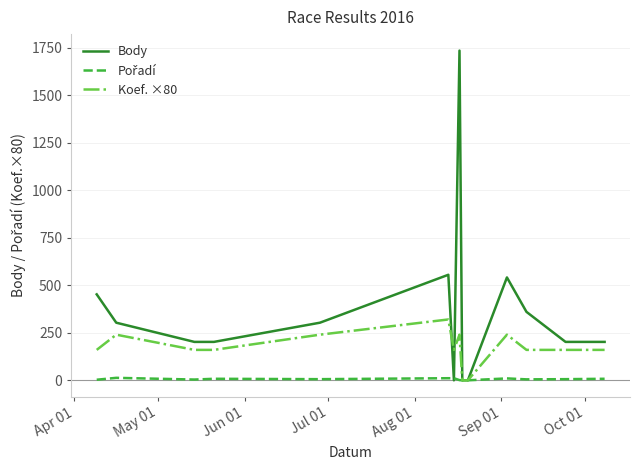

Which series has the largest total across all categories?

Body